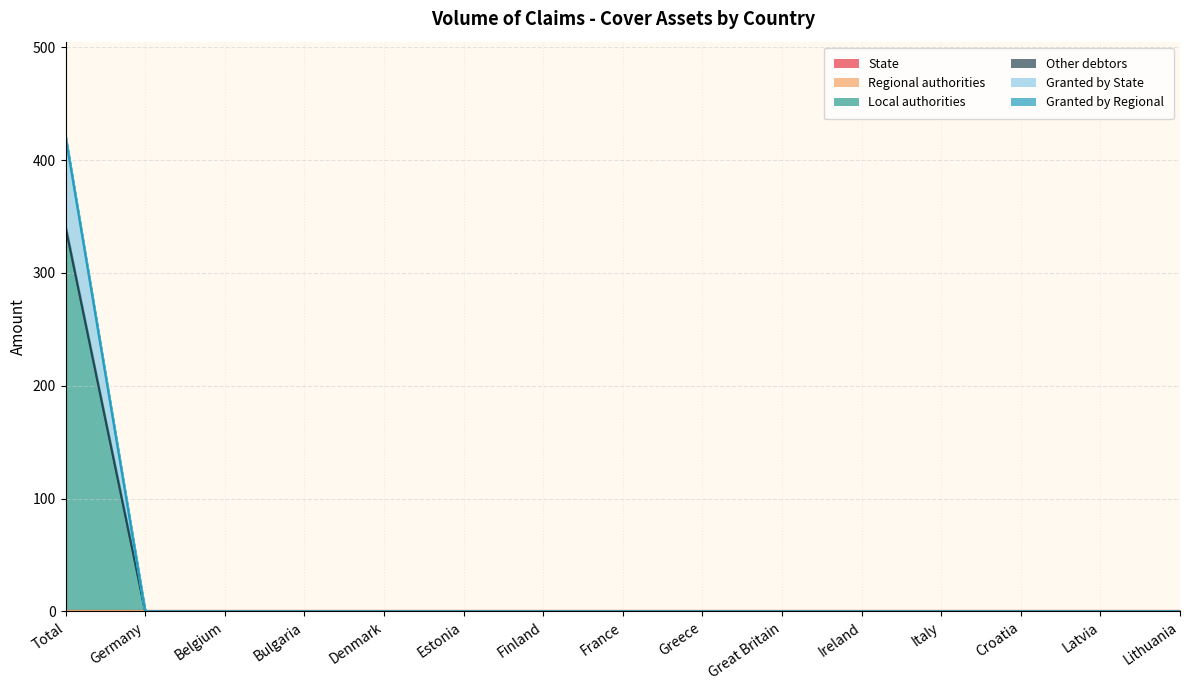

What are all the series names shown in the legend?

State, Regional authorities, Local authorities, Other debtors, Granted by State, Granted by Regional